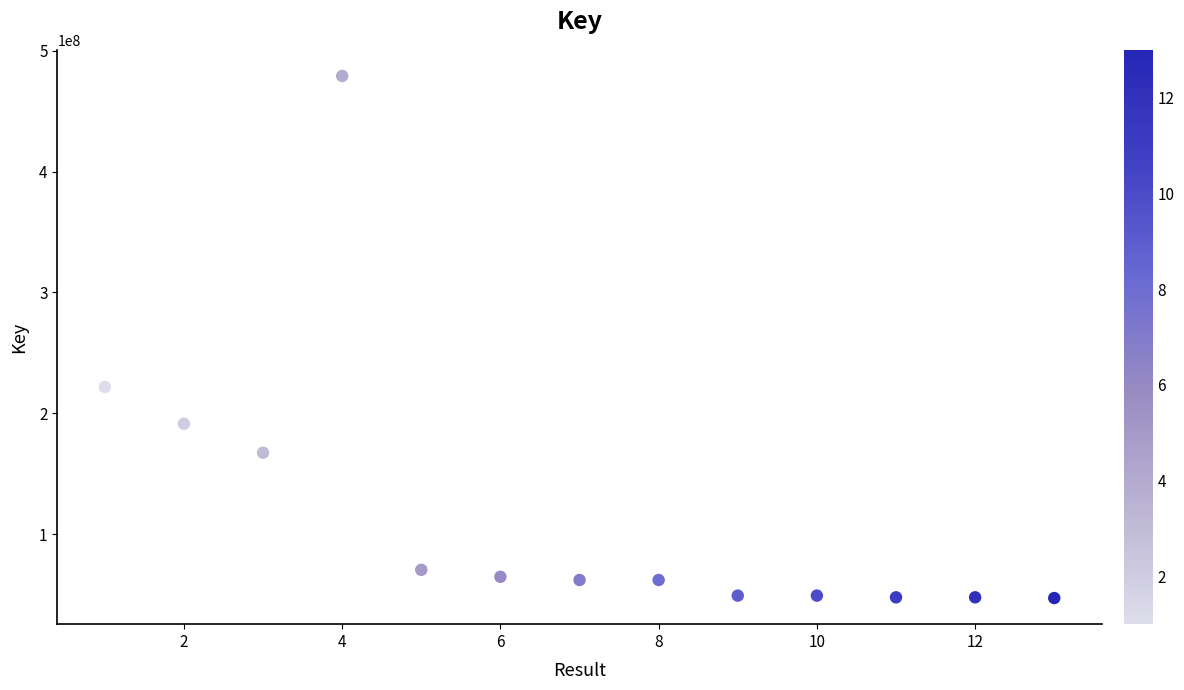

What Y value in the scatter plot is closest to 263064466?

221731221